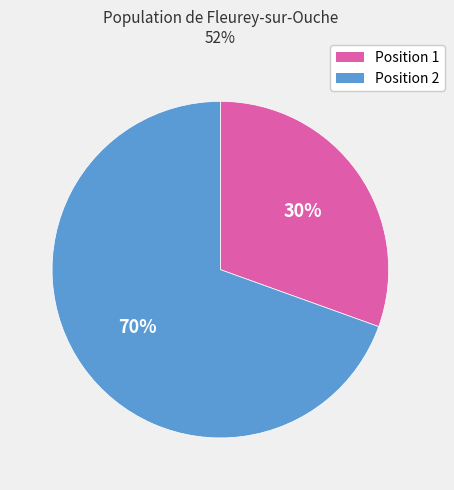

Approximately how many times larger is the value at Position 2 compared to Position 1?

2.3